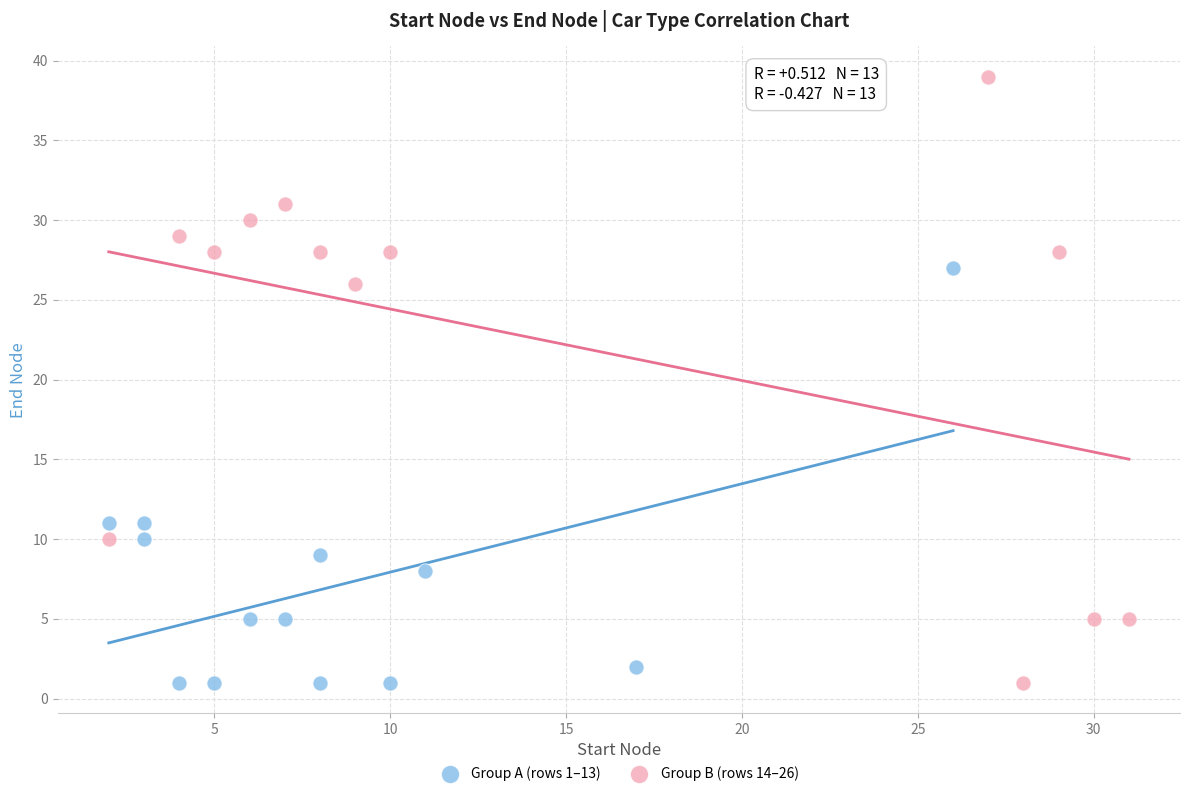

Which series has the widest spread of Y values?

Group B (rows 14–26)